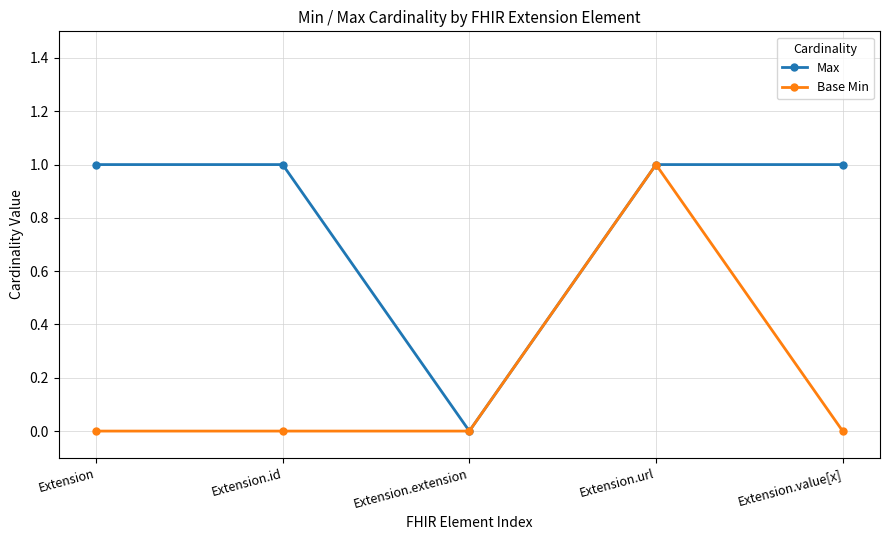

Is it true that Max equals 0 at Extension.extension?

True